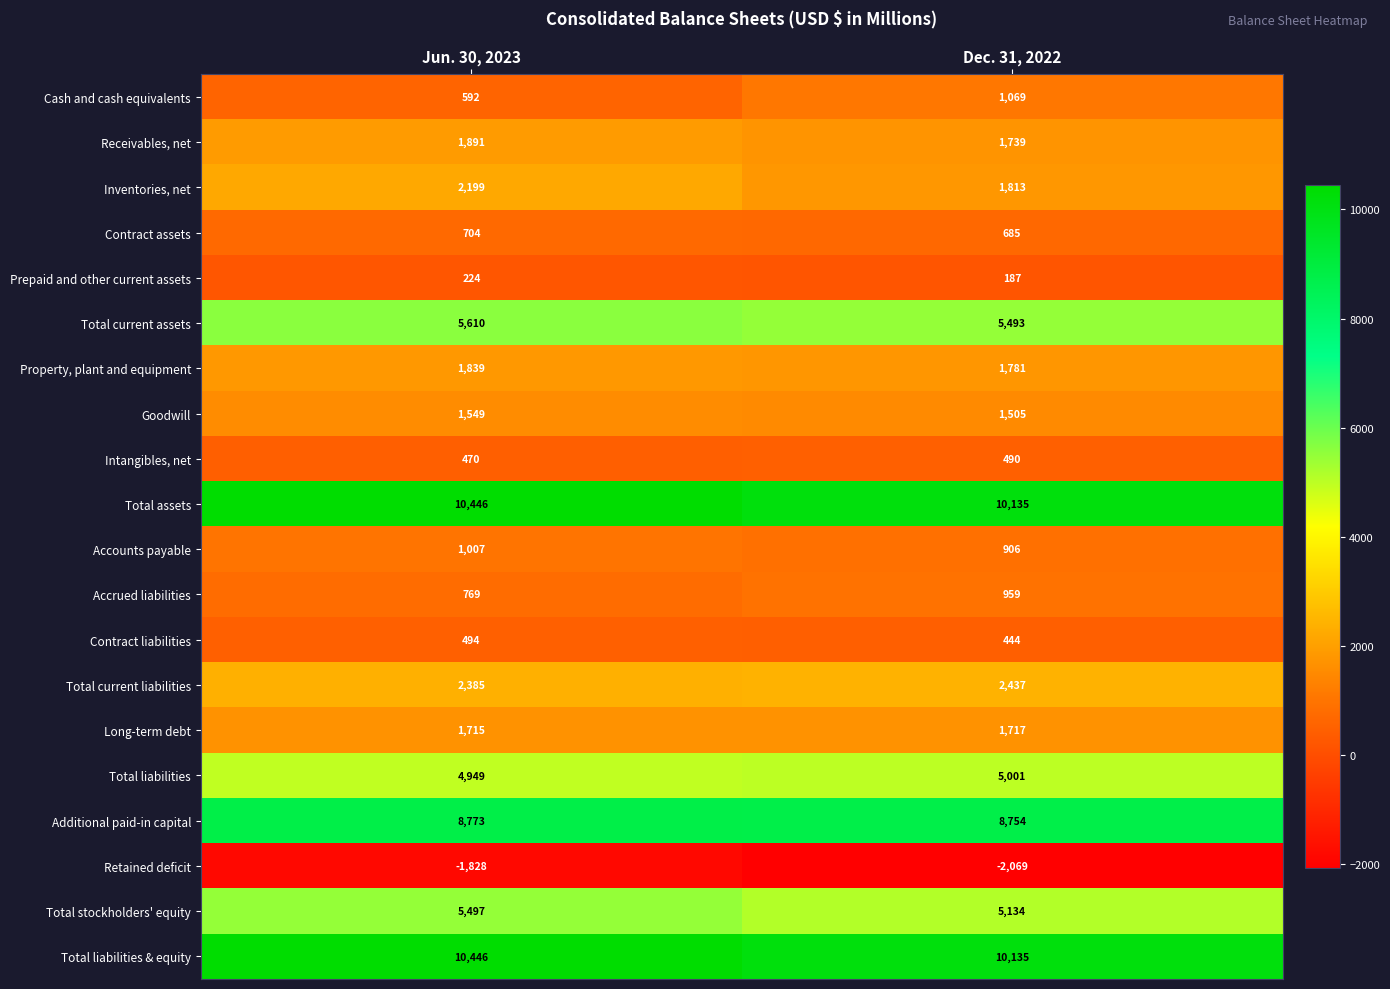

Read the Total liabilities value at Dec. 31, 2022, to the nearest 5.

5000